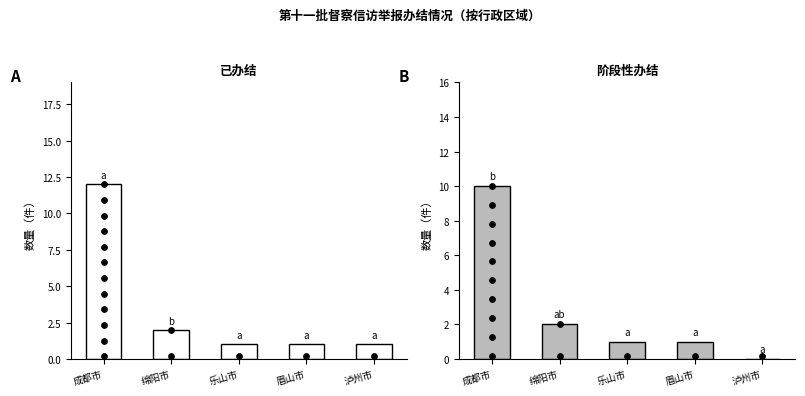

Which series has the widest spread of Y values?

已办结